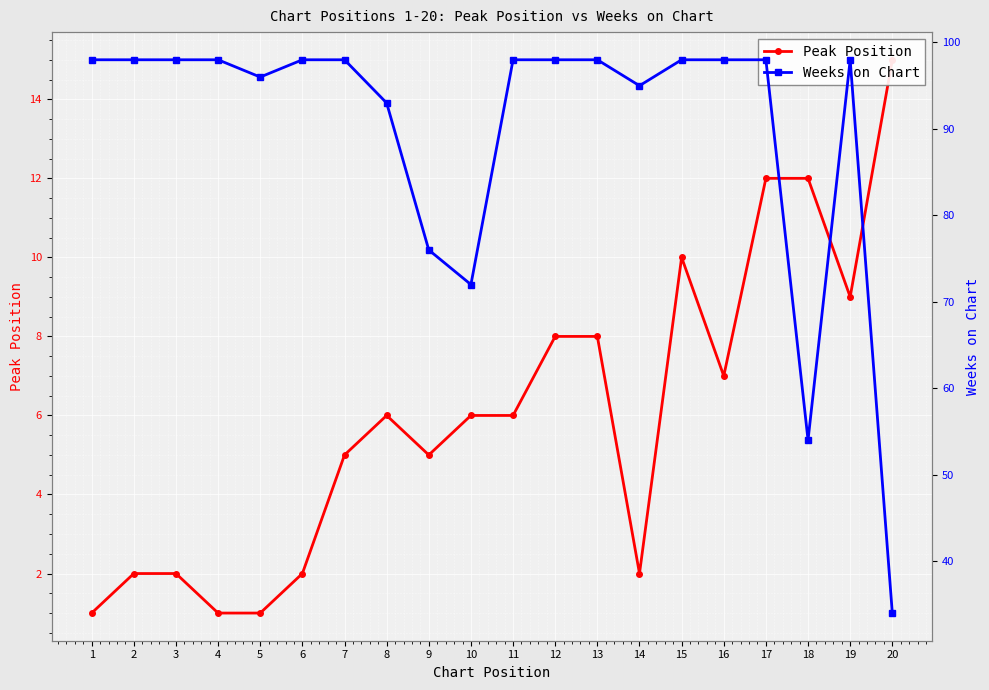

What is the value of the Weeks on Chart point at the 17th from the left?

98